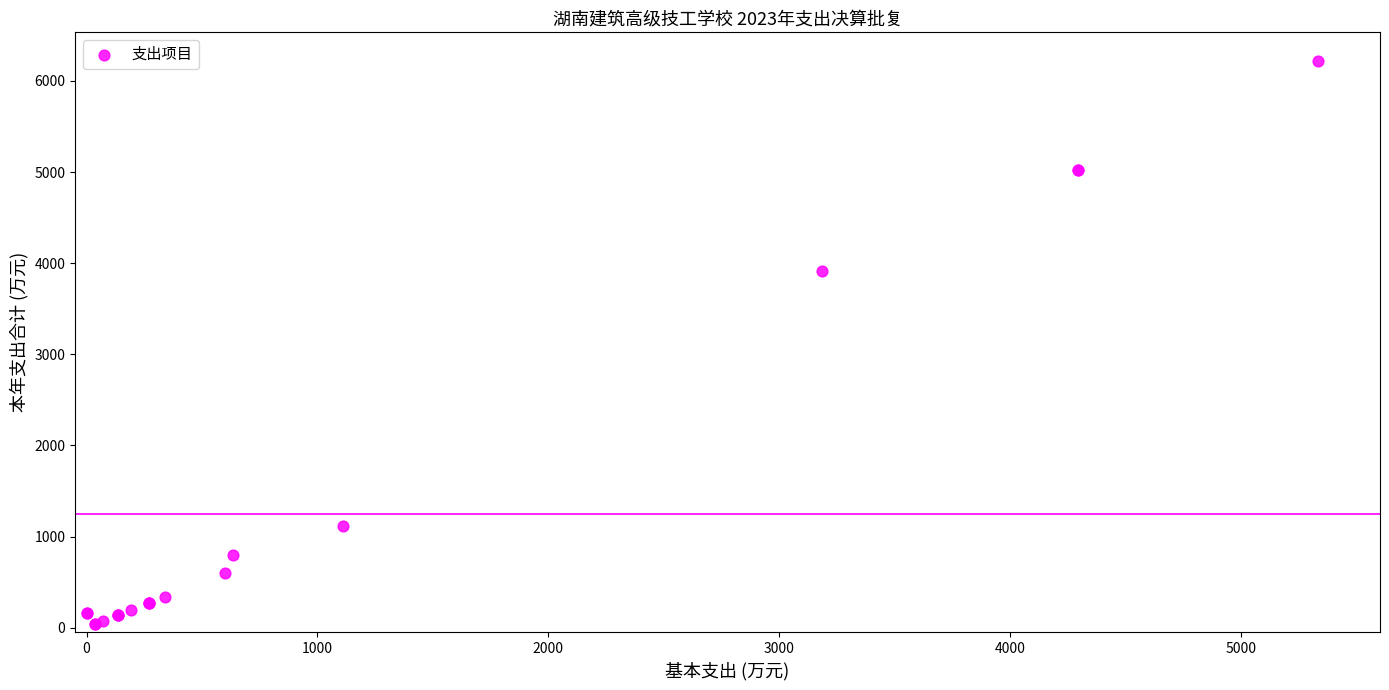

What Y value in the scatter plot is closest to 3129?

3914.6